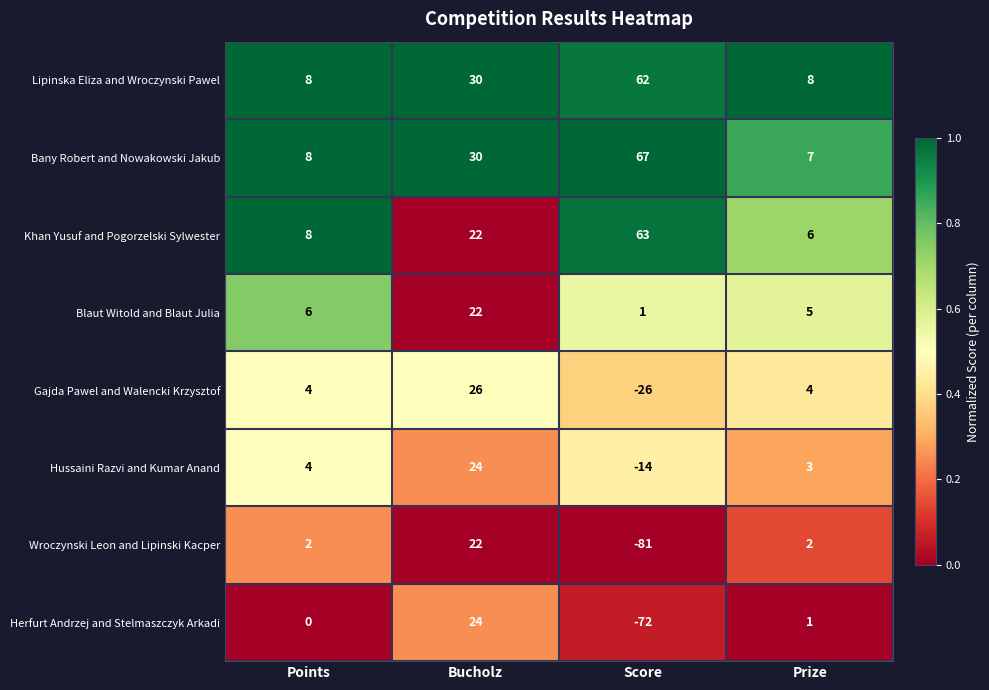

What is the difference between the highest and lowest values at Bucholz?

8